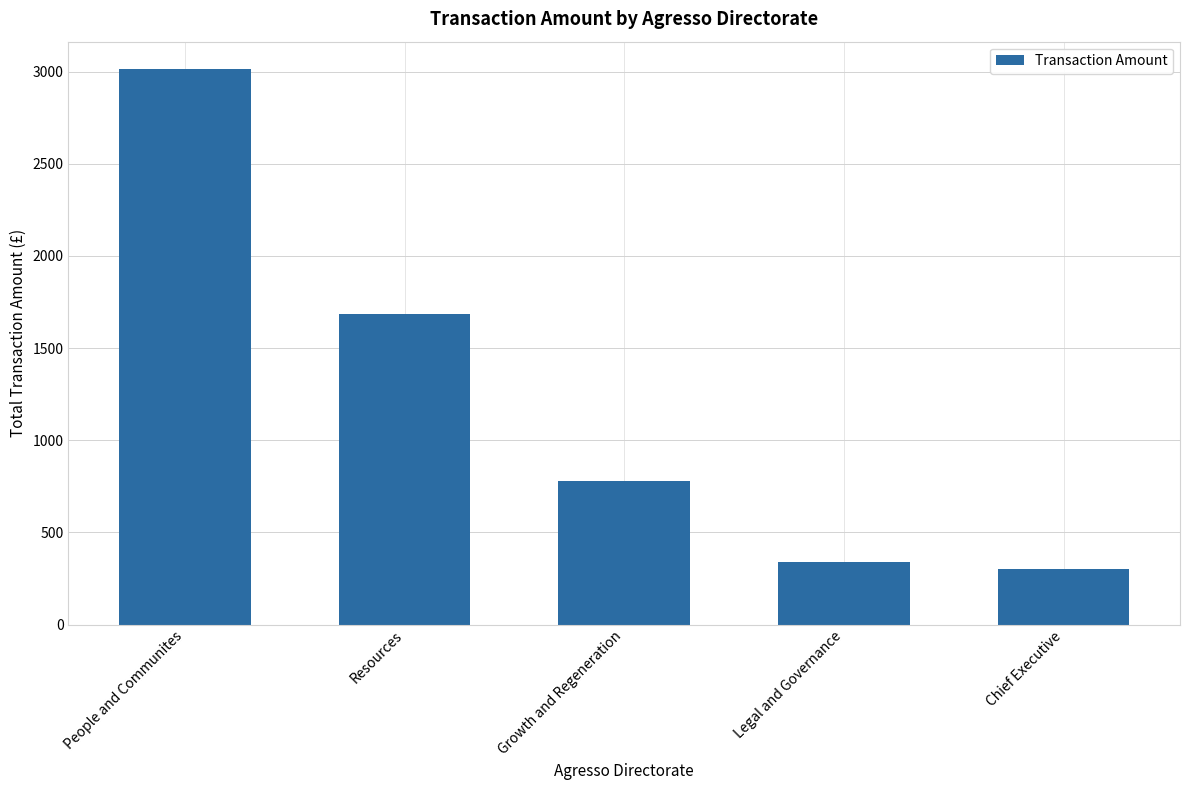

What is the average value?

1222.1